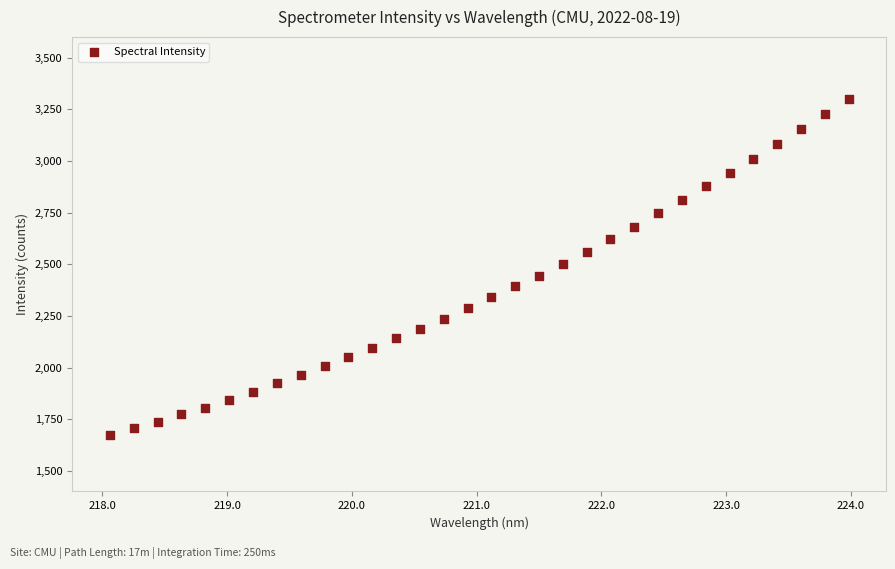

What is the range of Y values (max minus min)?

1629.2